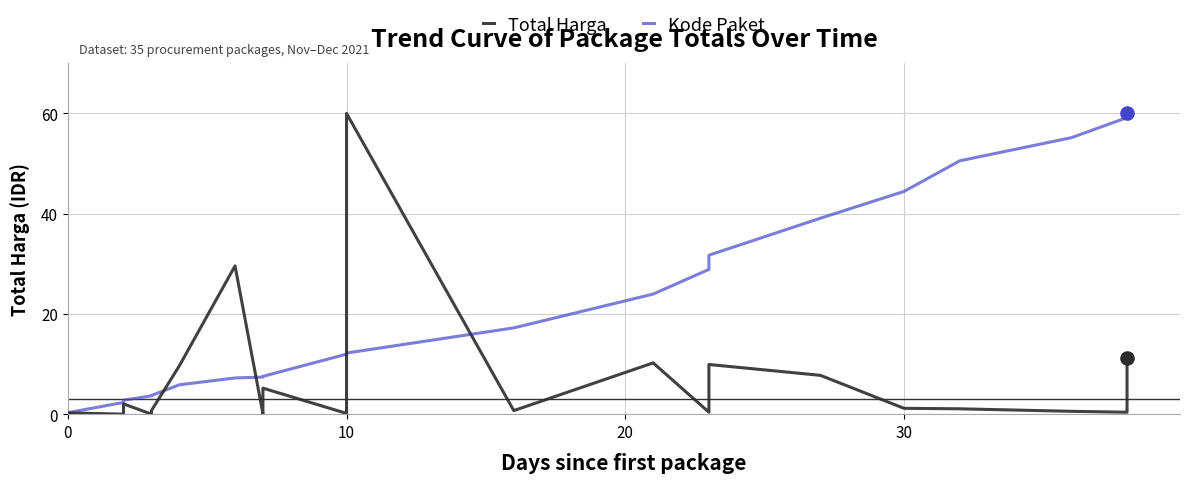

Which series contains the highest Y value?

Total Harga